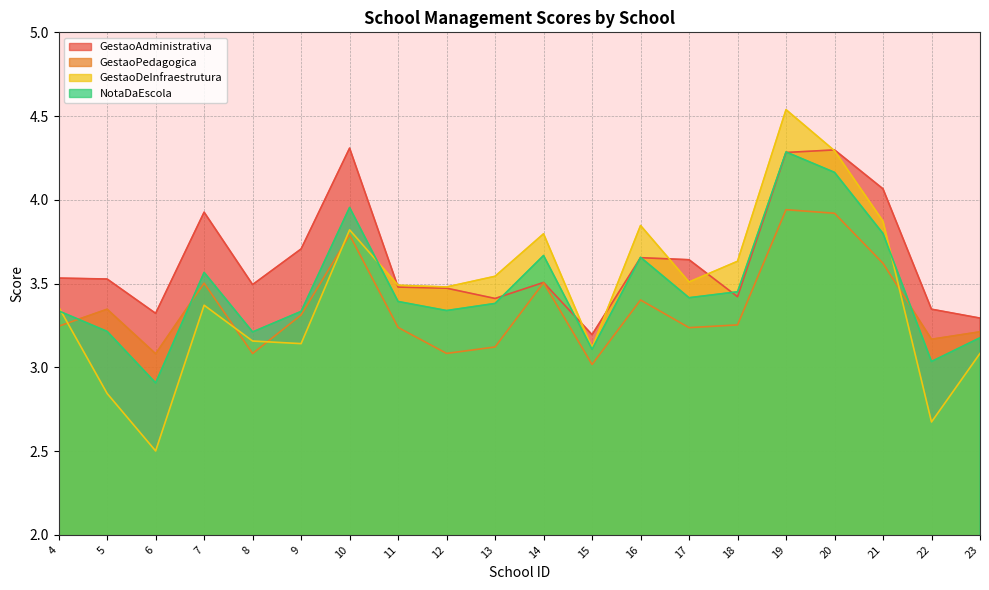

What is the highest value of the GestaoDeInfraestrutura series?

4.5